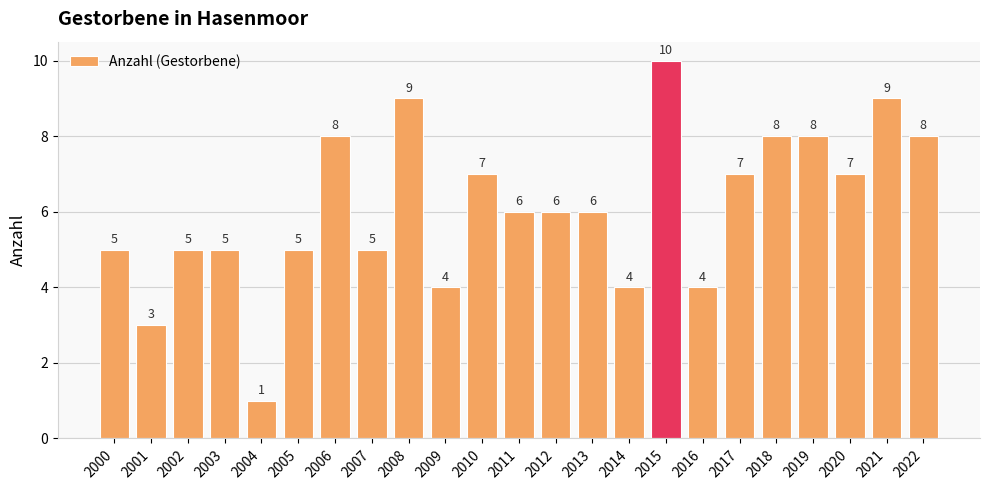

What is the value of the 14th bar from the left?

6